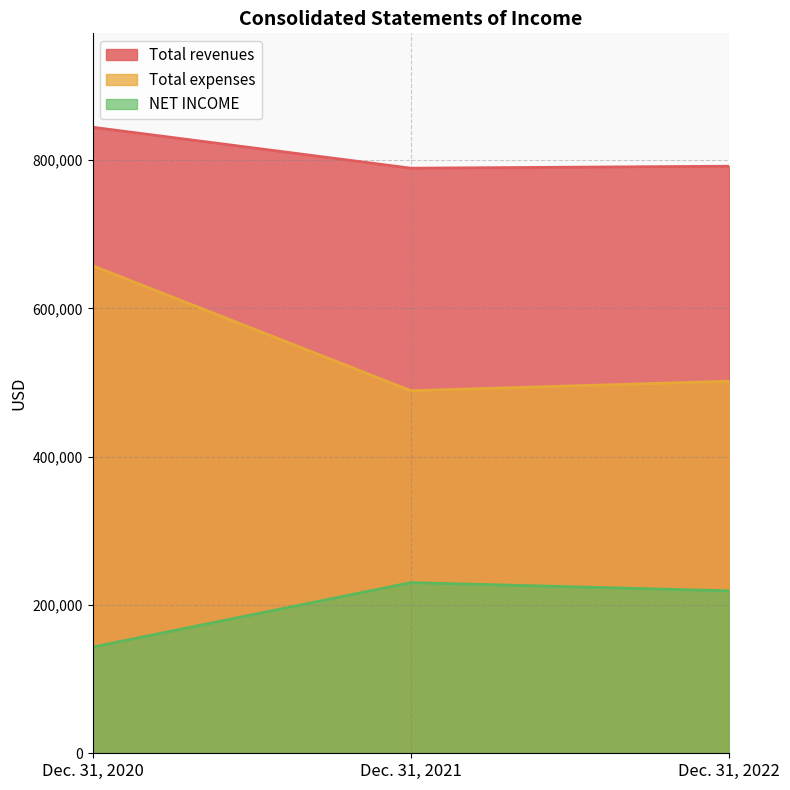

Which series has the largest range (max minus min)?

Total expenses